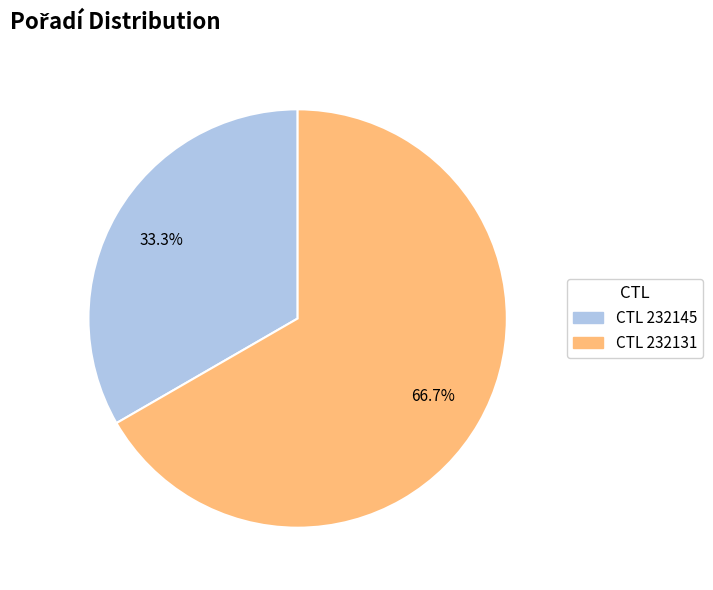

How many slices are in this pie chart?

2